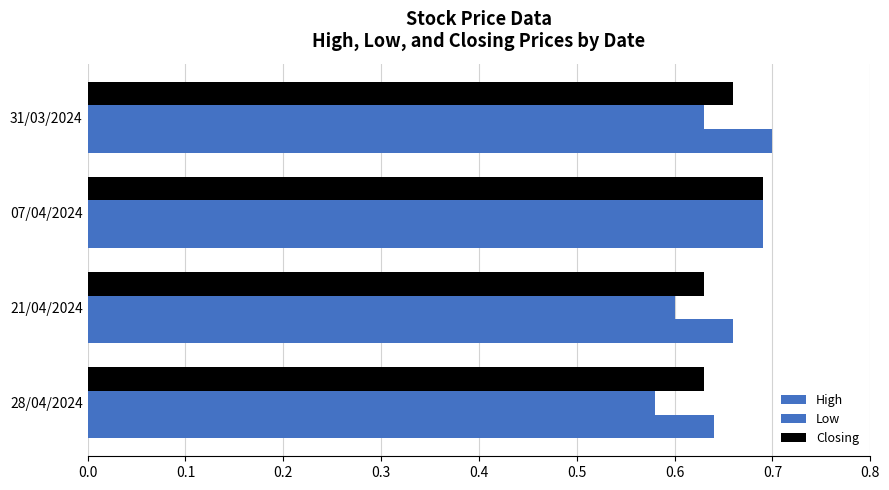

How many series are shown in this chart?

3